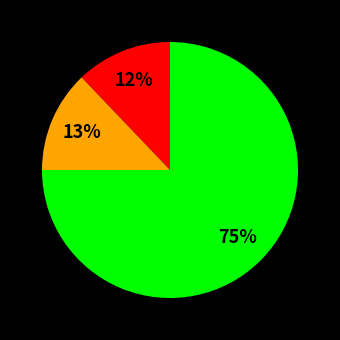

Is there a majority slice in this chart?

Yes